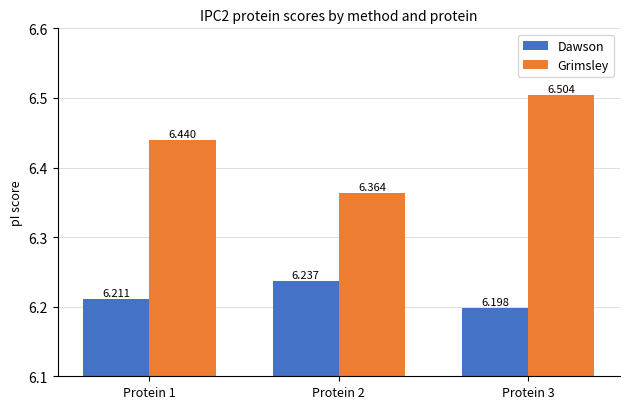

Which series has the largest total across all categories?

Grimsley